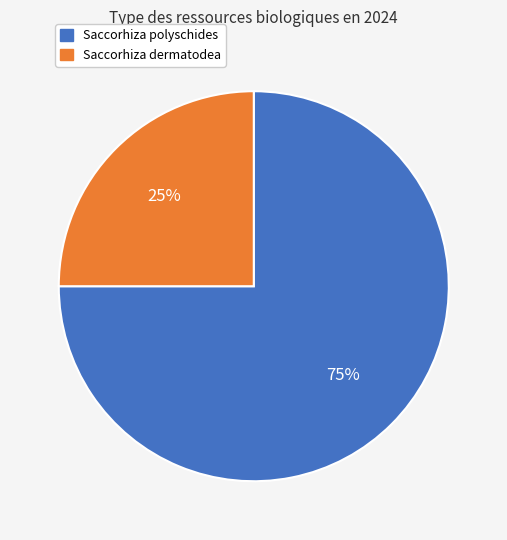

Is there a majority slice in this chart?

Yes